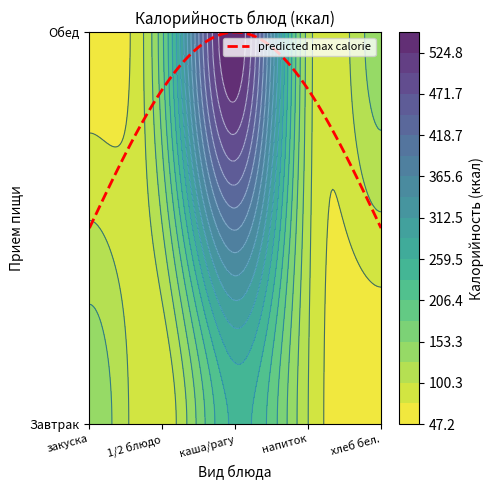

List the labels in order of Обед value, largest first.

2, 1, 4, 3, 0